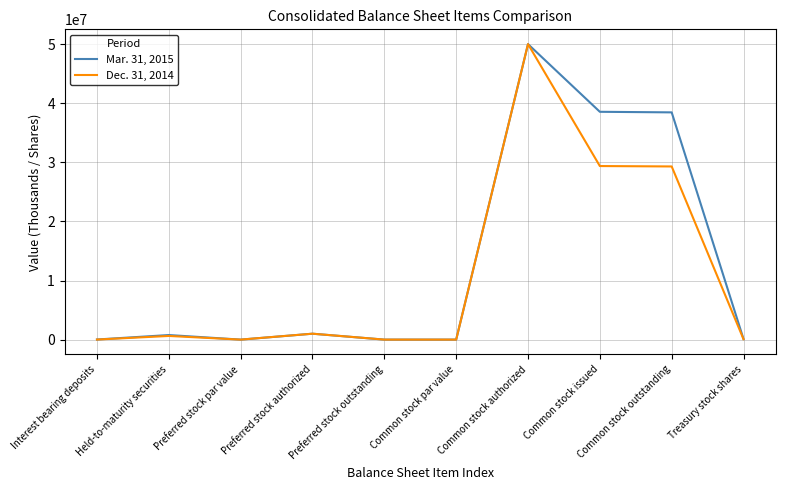

What position from the left is Common stock authorized?

7